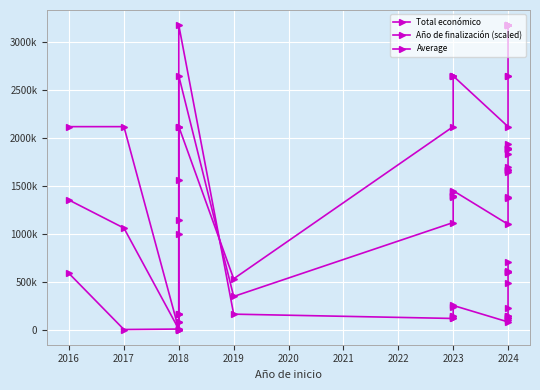

How many series are shown in this chart?

3